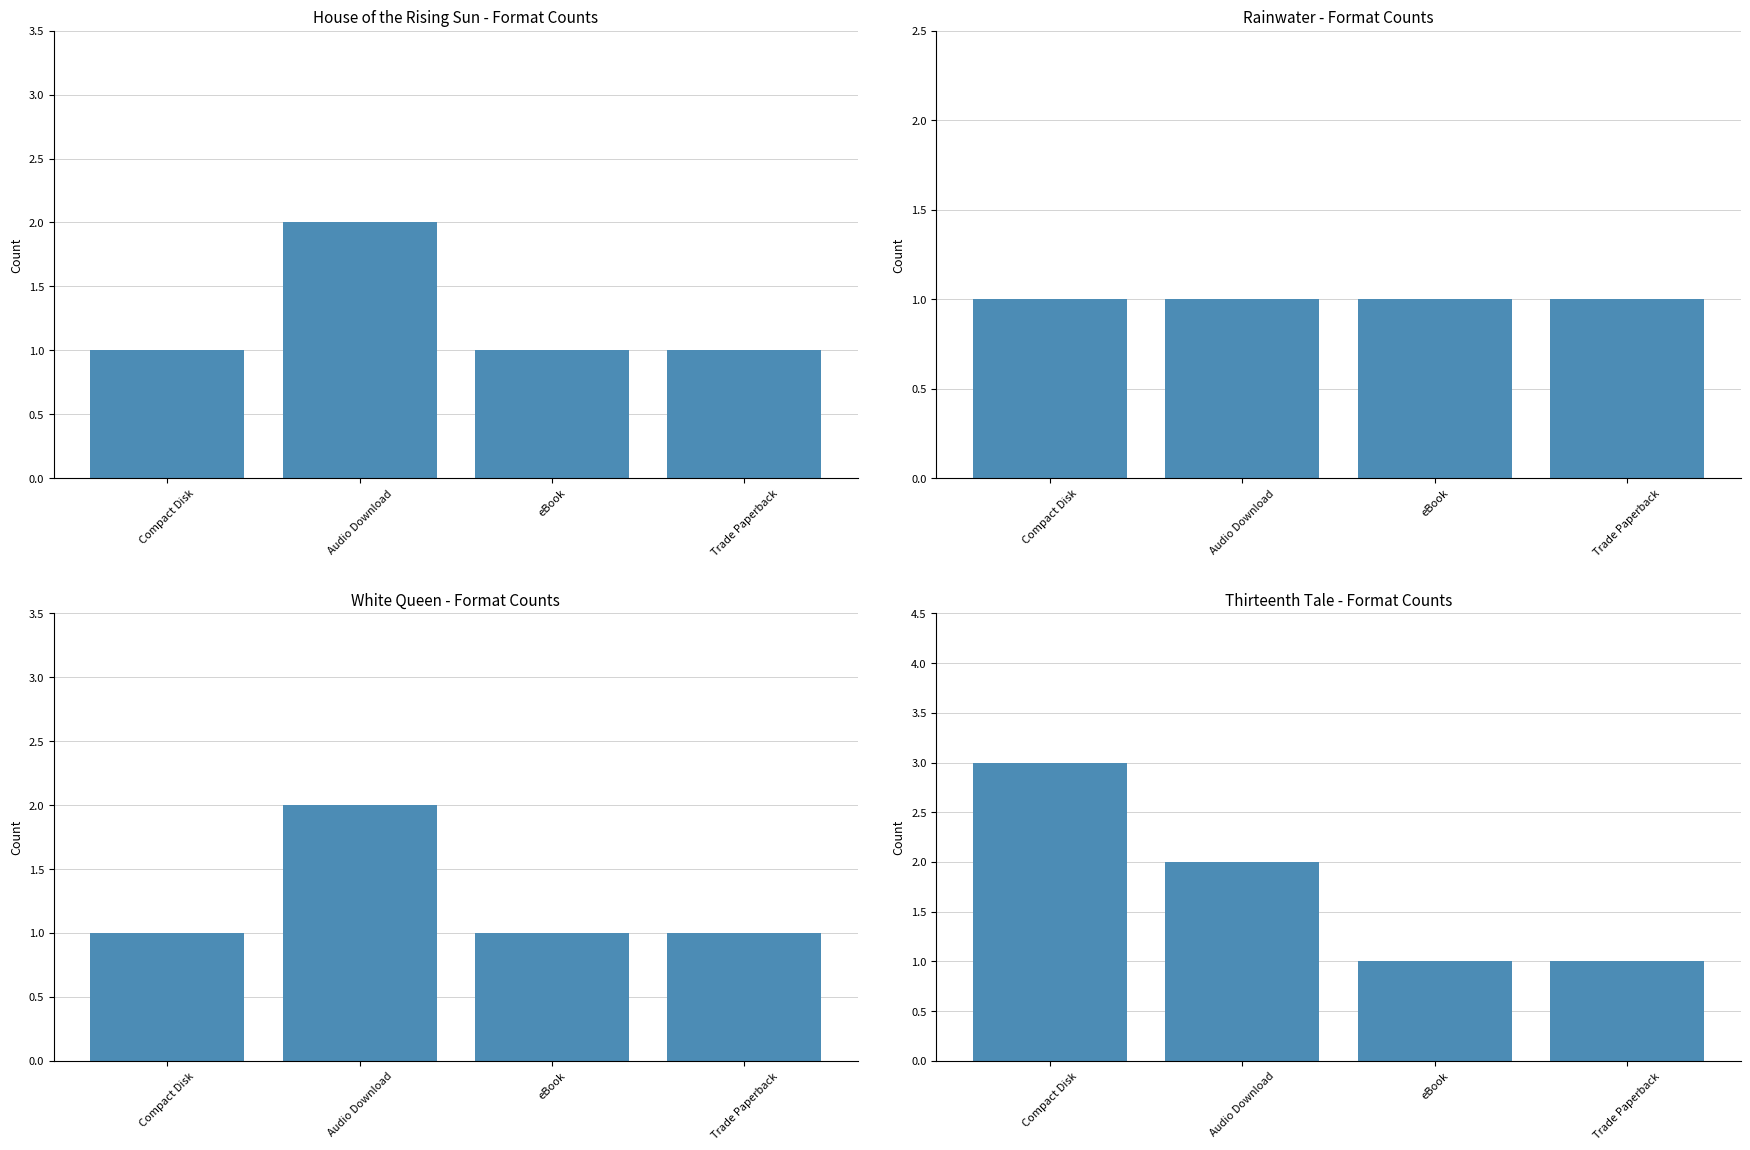

Reading left to right, transcribe all the data shown in this chart.

House of the Rising Sun: Compact Disk=1	Audio Download=2	eBook=1	Trade Paperback=1
Rainwater: Compact Disk=1	Audio Download=1	eBook=1	Trade Paperback=1
White Queen: Compact Disk=1	Audio Download=2	eBook=1	Trade Paperback=1
Thirteenth Tale: Compact Disk=3	Audio Download=2	eBook=1	Trade Paperback=1